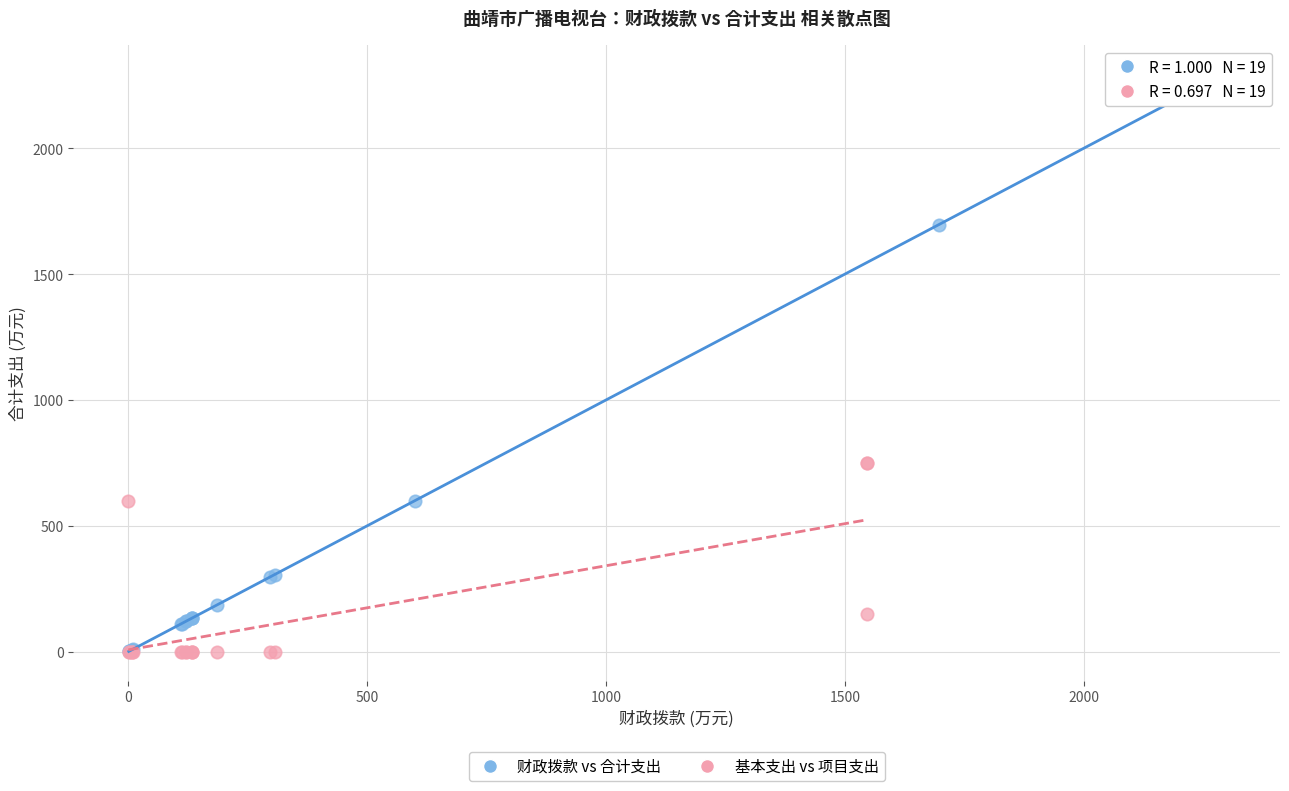

Which series contains the highest Y value?

财政拨款 vs 合计支出